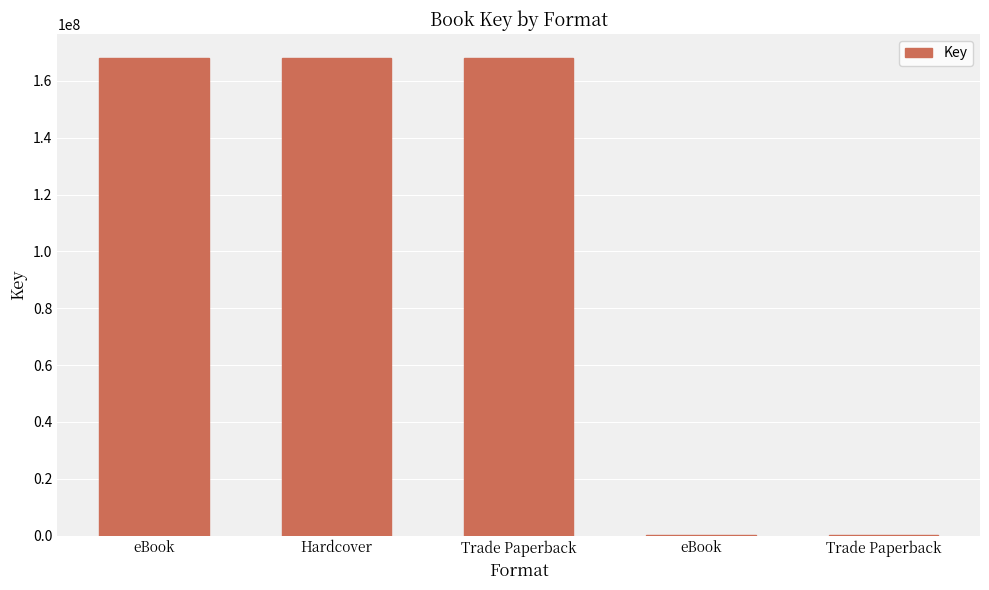

Are the bars horizontal?

No